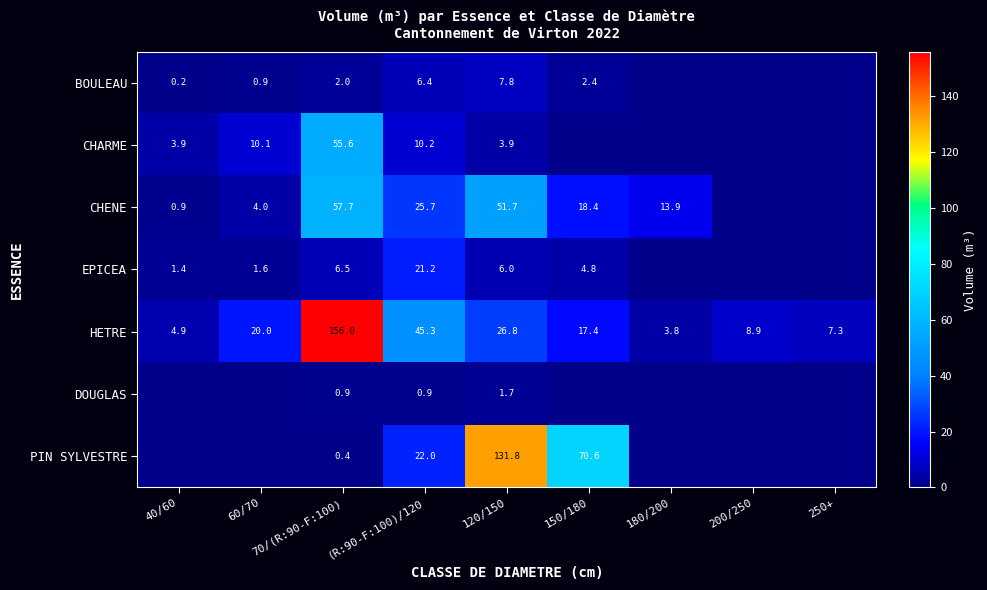

What is the difference between the CHENE values at 60/70 and 180/200?

9.9